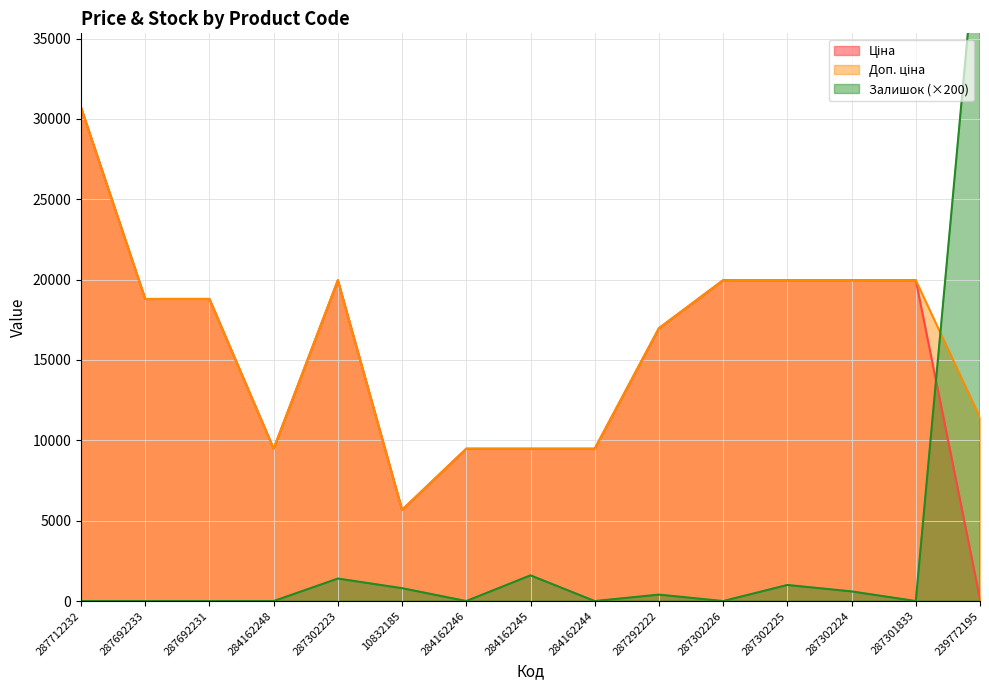

How many values in the Доп. ціна series exceed 18796?

8